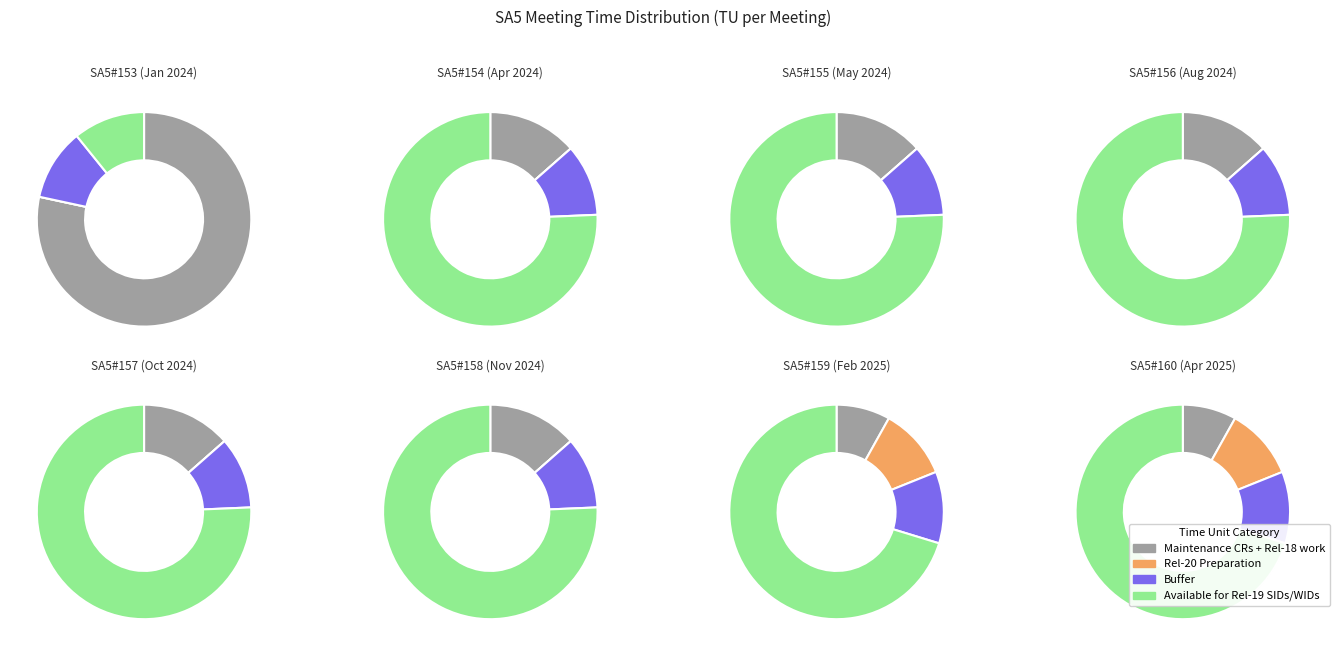

How much of the chart is everything except Buffer?

89.2%